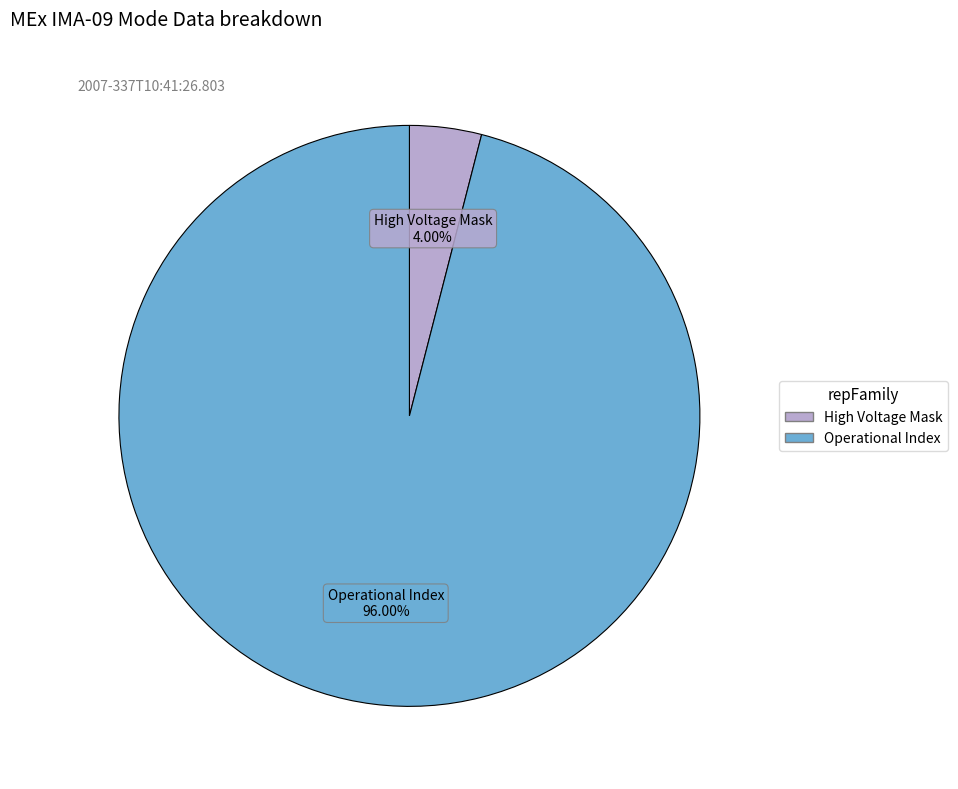

Is there any slice that represents more than half of the pie?

Yes